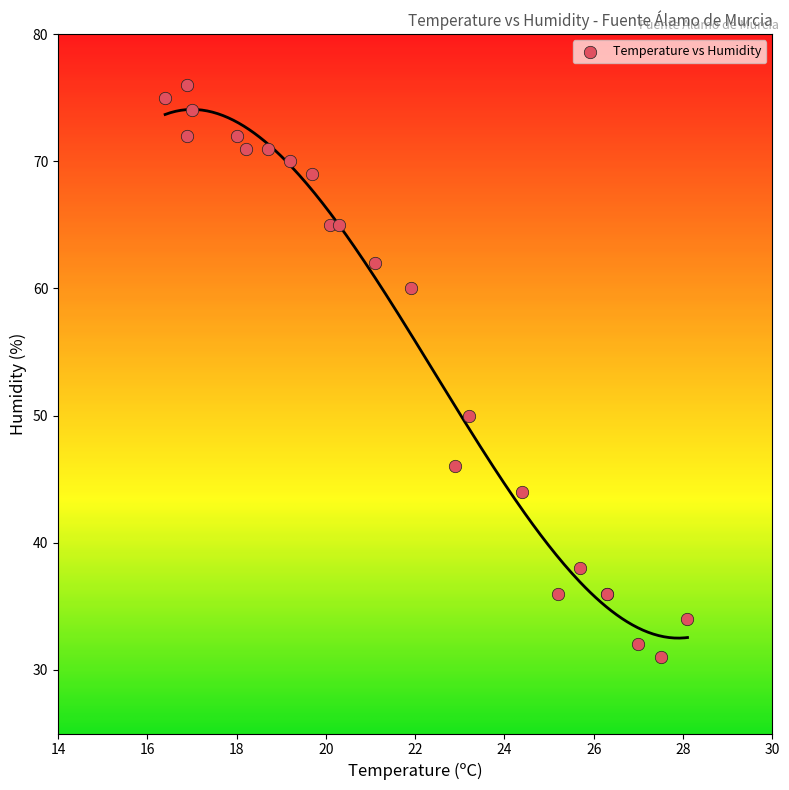

What Y value in the scatter plot is closest to 53?

50